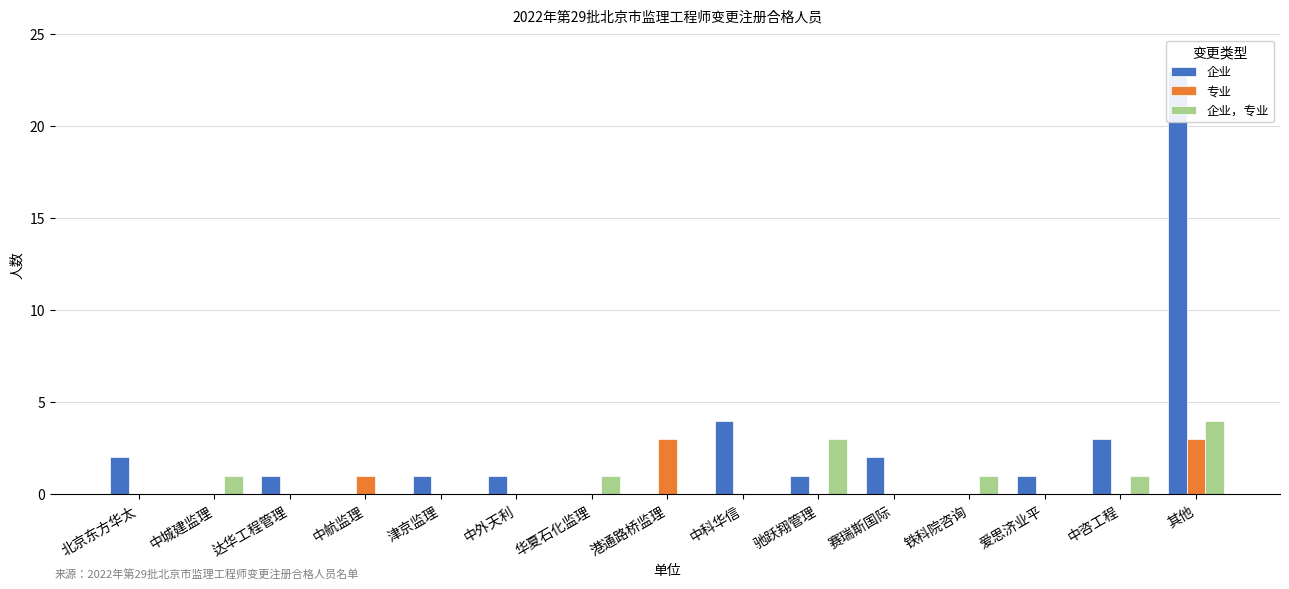

How many 企业，专业 values are between 0 and 1?

13